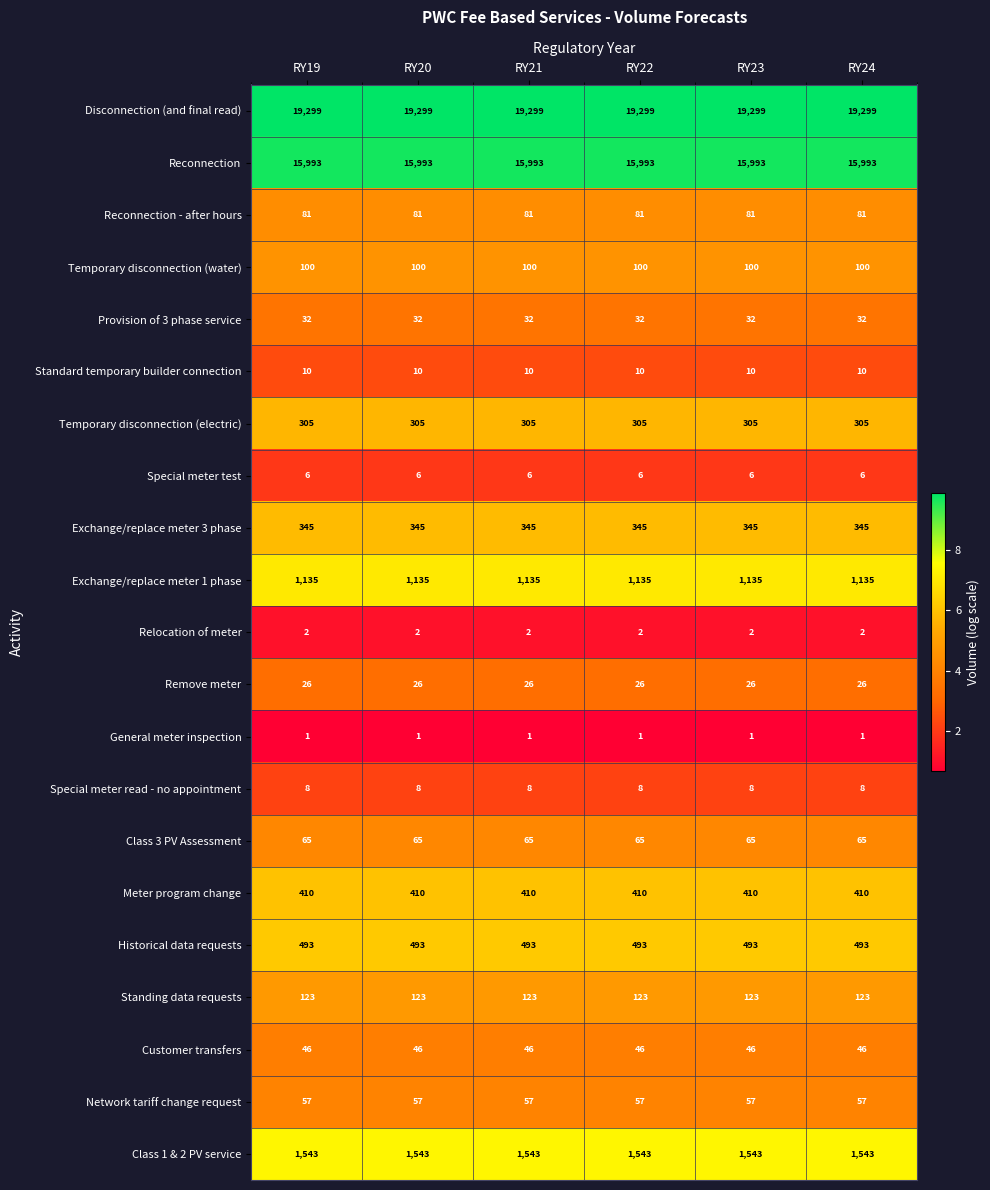

Is it true that Exchange/replace meter 1 phase equals 1651 at RY23?

False